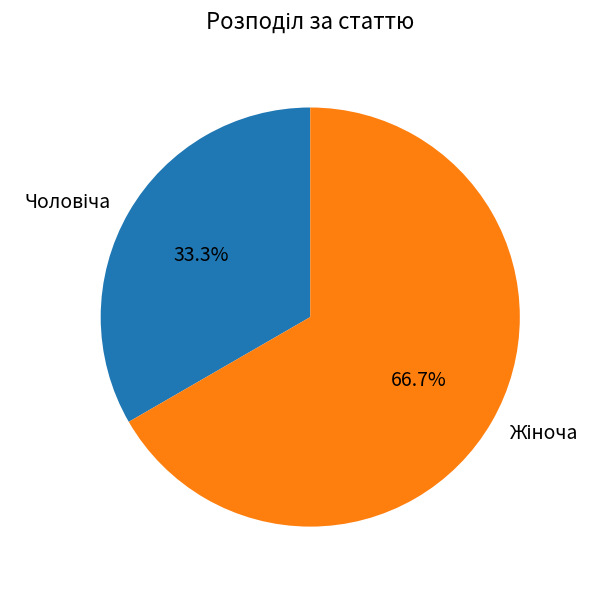

How many slices are in this pie chart?

2